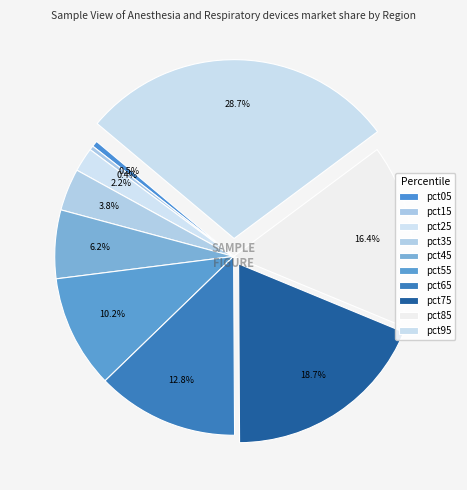

What is the largest slice in the pie chart?

pct95